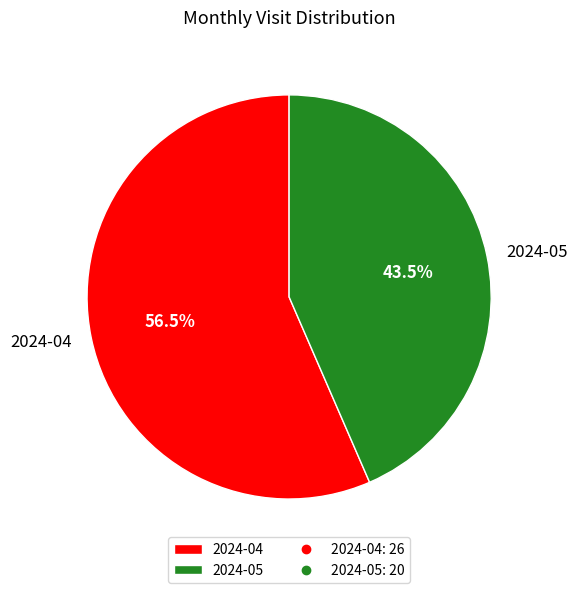

What portion of the pie excludes 2024-04?

43.5%